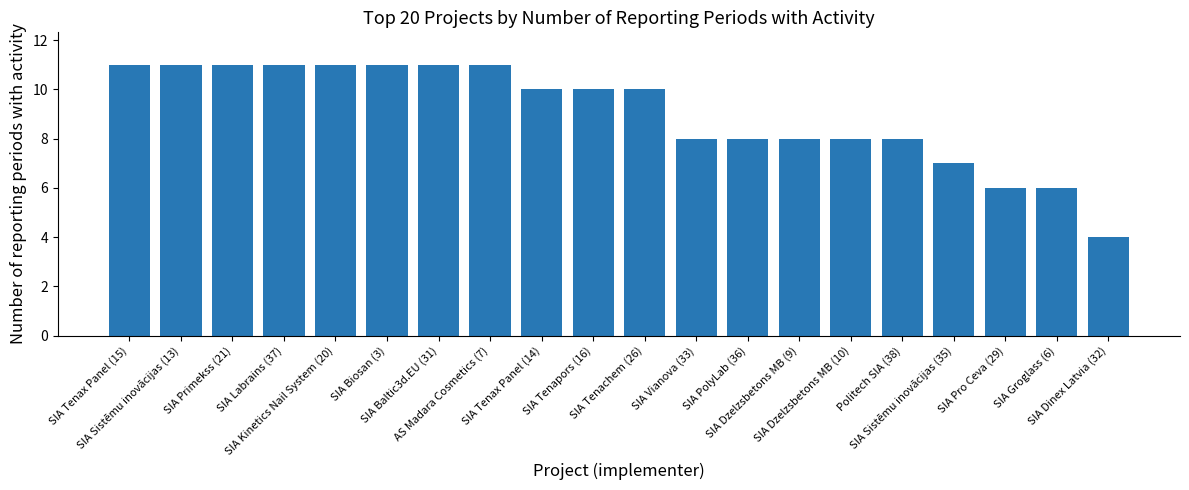

Reading right to left, transcribe all the data shown in this chart.

SIA Dinex Latvia (32)=4	SIA Groglass (6)=6	SIA Pro Ceva (29)=6	SIA Sistēmu inovācijas (35)=7	Politech SIA (38)=8	SIA Dzelzsbetons MB (10)=8	SIA Dzelzsbetons MB (9)=8	SIA PolyLab (36)=8	SIA Vianova (33)=8	SIA Tenachem (26)=10	SIA Tenapors (16)=10	SIA Tenax Panel (14)=10	AS Madara Cosmetics (7)=11	SIA Baltic3d.EU (31)=11	SIA Biosan (3)=11	SIA Kinetics Nail System (20)=11	SIA Labrains (37)=11	SIA Primekss (21)=11	SIA Sistēmu inovācijas (13)=11	SIA Tenax Panel (15)=11